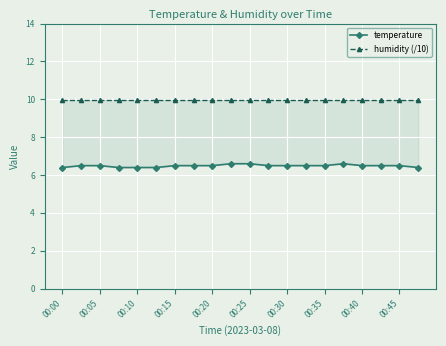

Which series has the widest spread of values?

temperature